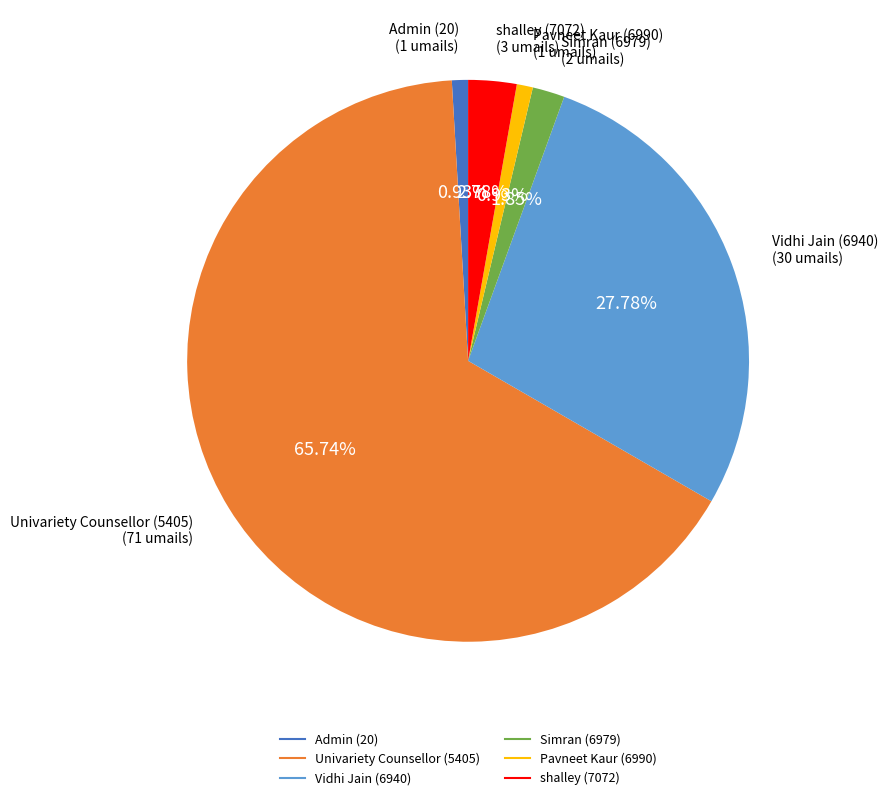

Is there any slice that represents more than half of the pie?

Yes